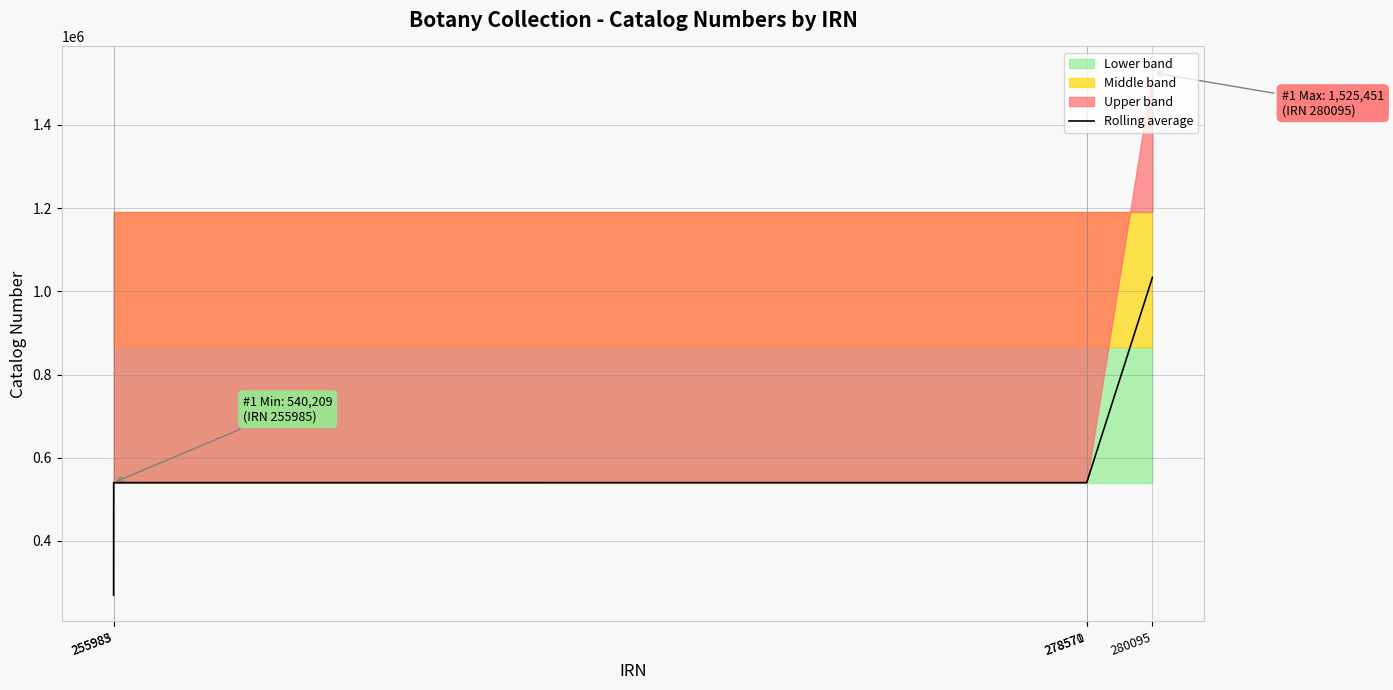

What is the difference between the second highest and second lowest values?

319.5